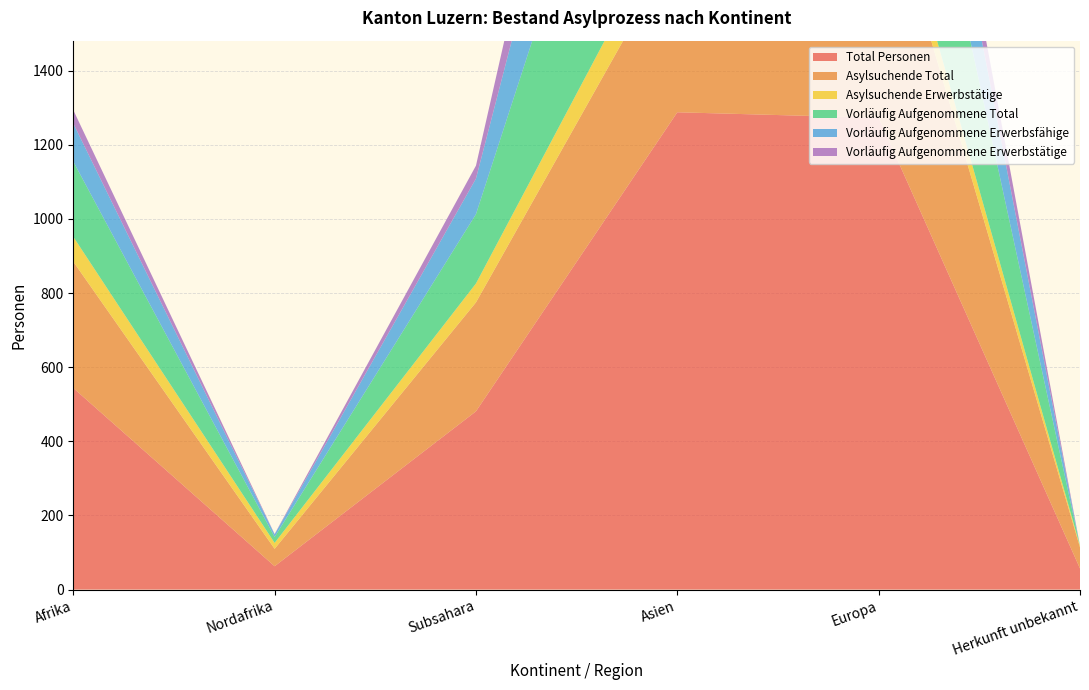

Reading left to right, transcribe all the data shown in this chart.

Total Personen: 544	63	481	1288	1273	57
Asylsuchende Total: 341	47	294	453	691	57
Asylsuchende Erwerbstätige: 67	16	51	110	74	4
Vorläufig Aufgenommene Total: 203	16	187	835	582	0
Vorläufig Aufgenommene Erwerbsfähige: 103	7	96	516	294	0
Vorläufig Aufgenommene Erwerbstätige: 36	1	35	336	128	0